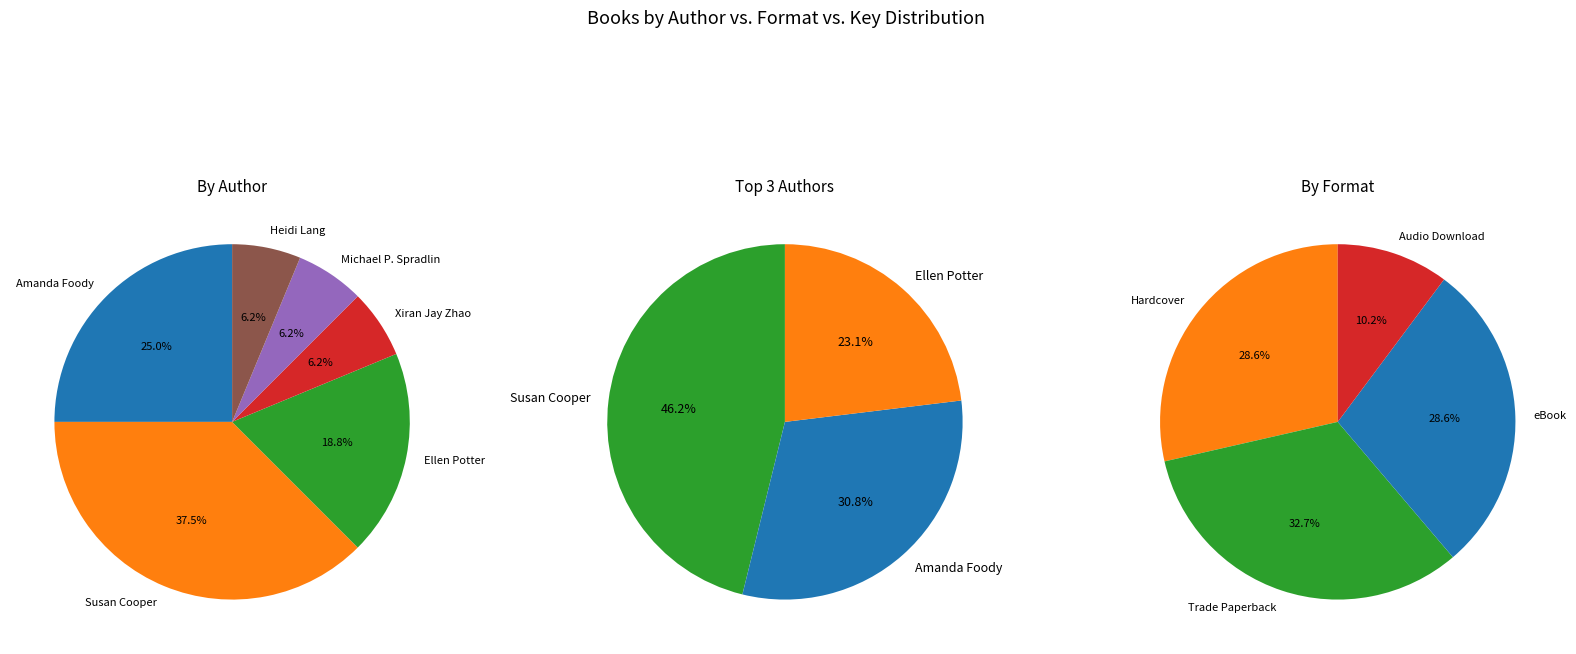

To the nearest percent, what percentage of the pie is Amanda Foody (170700861)?

25%